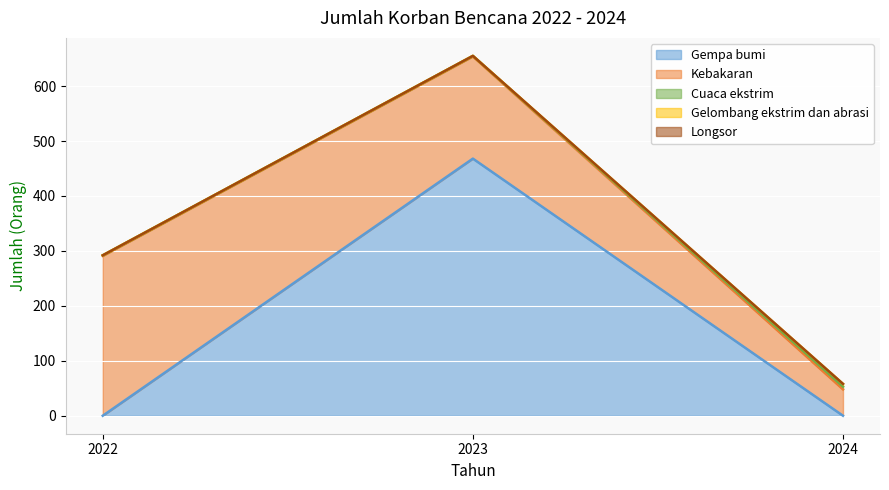

Which series changed the most between 2023 and 2024?

Gempa bumi